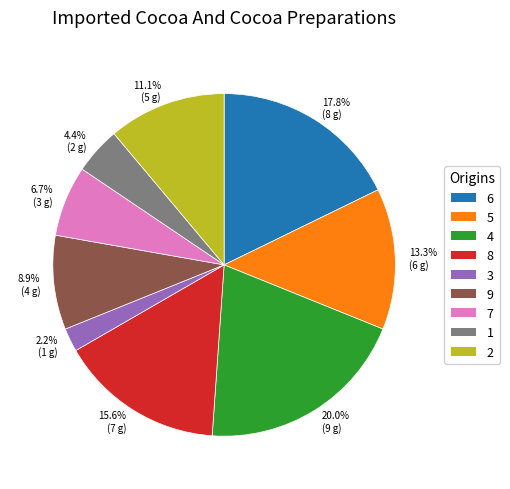

Does any single category account for the majority?

No